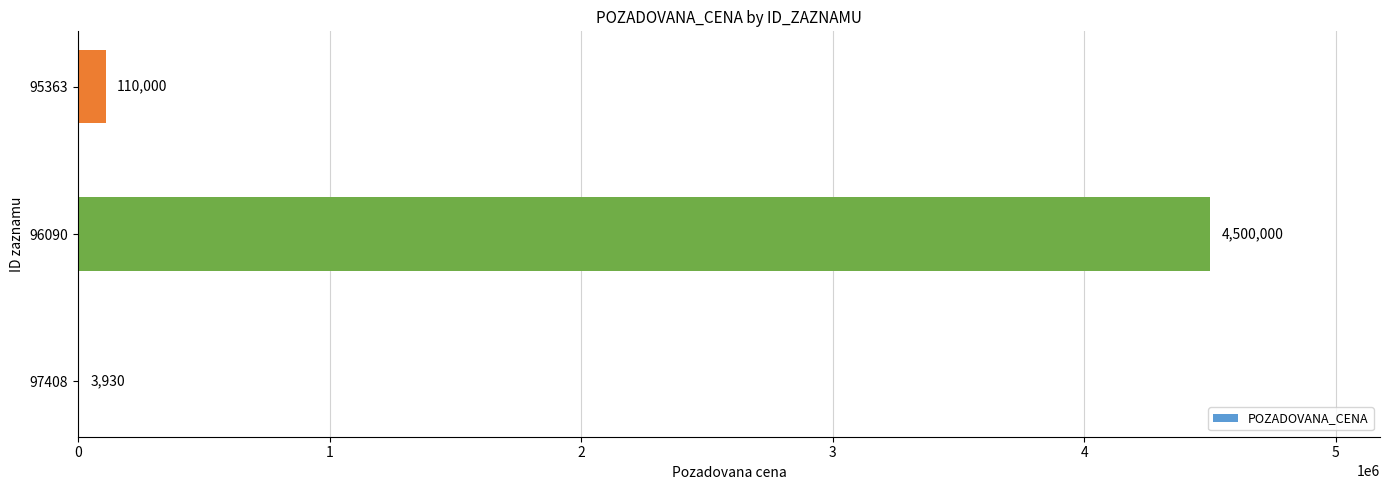

At which label is the value closest to 2251965?

95363